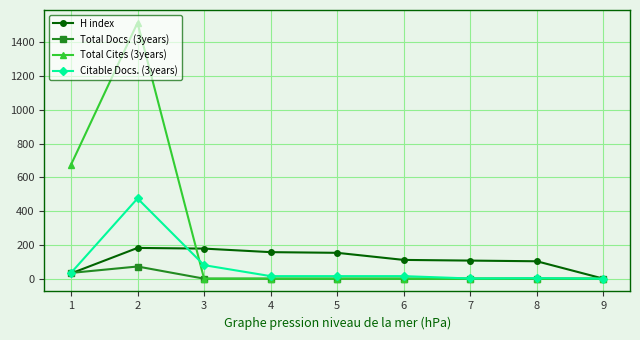

How many values in H index are above zero?

8